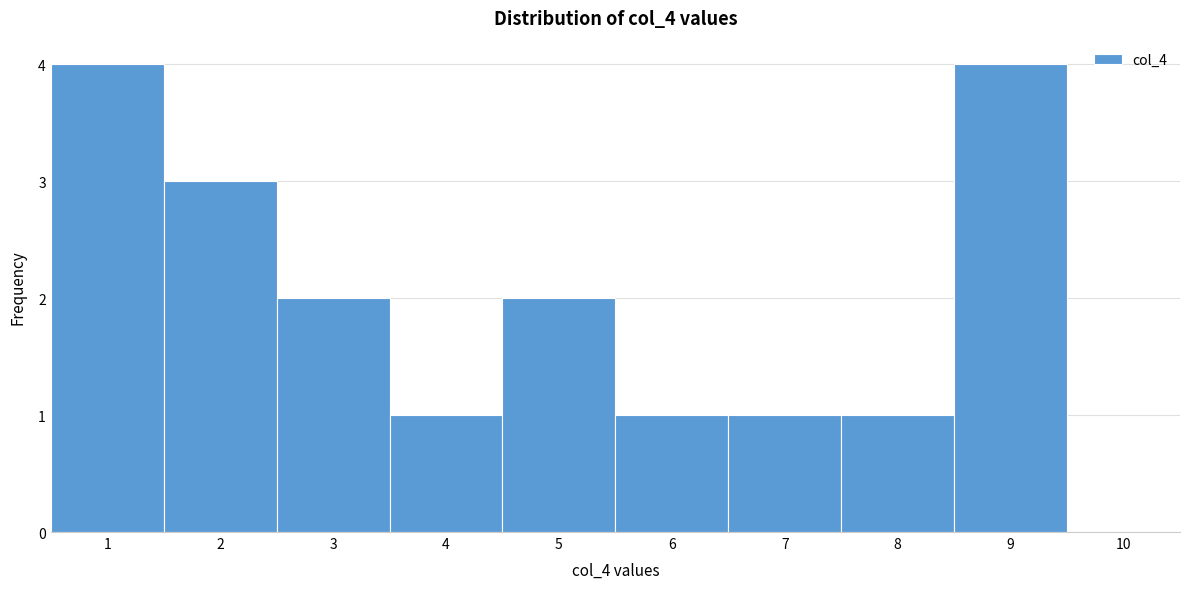

Reading left to right, list every bar in this chart as the range it spans on the x-axis followed by its height. The values are not printed on the chart, so give them approximately, as read against the axis.

0.5 to 1.5: 4
1.5 to 2.5: 3
2.5 to 3.5: 2
3.5 to 4.5: 1
4.5 to 5.5: 2
5.5 to 6.5: 1
6.5 to 7.5: 1
7.5 to 8.5: 1
8.5 to 9.5: 4
9.5 to 10.5: 0